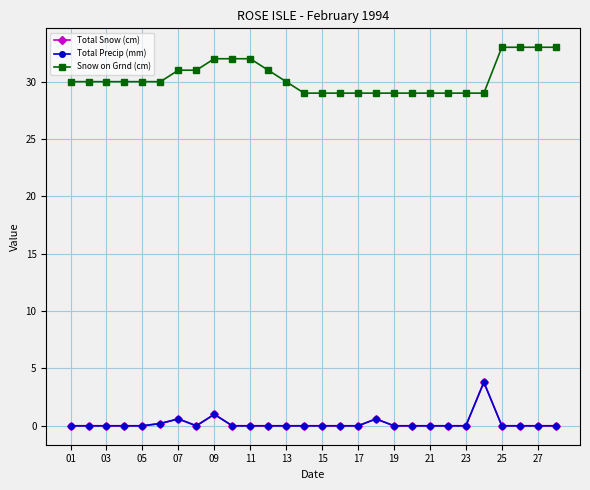

What is the maximum value for Total Precip (mm)?

3.8